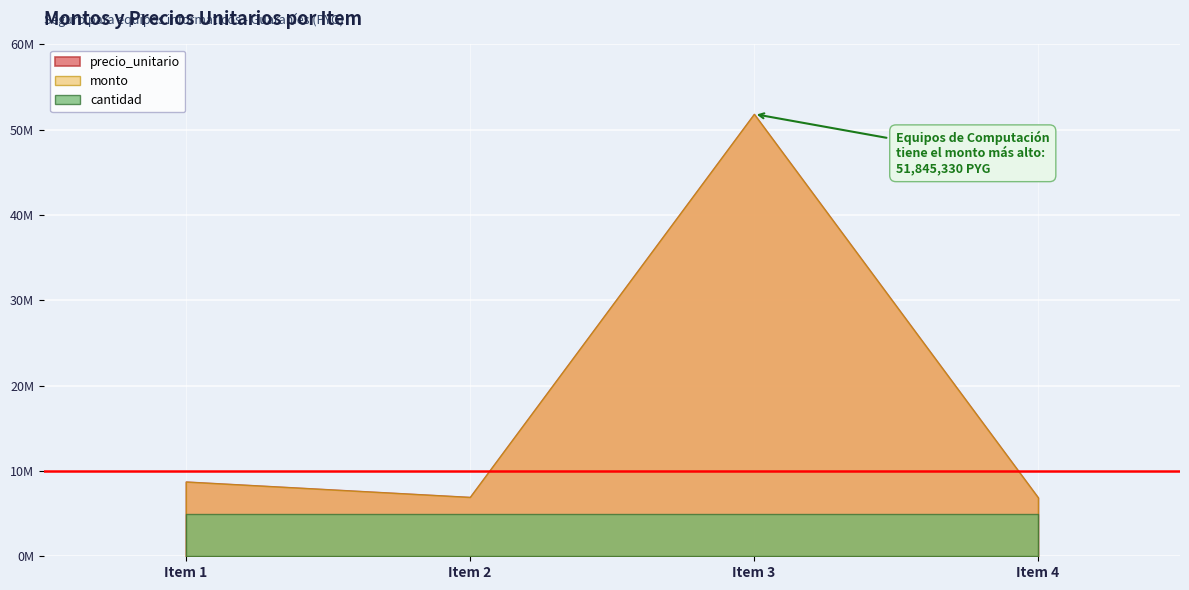

At which category is the sum across all series the highest?

3